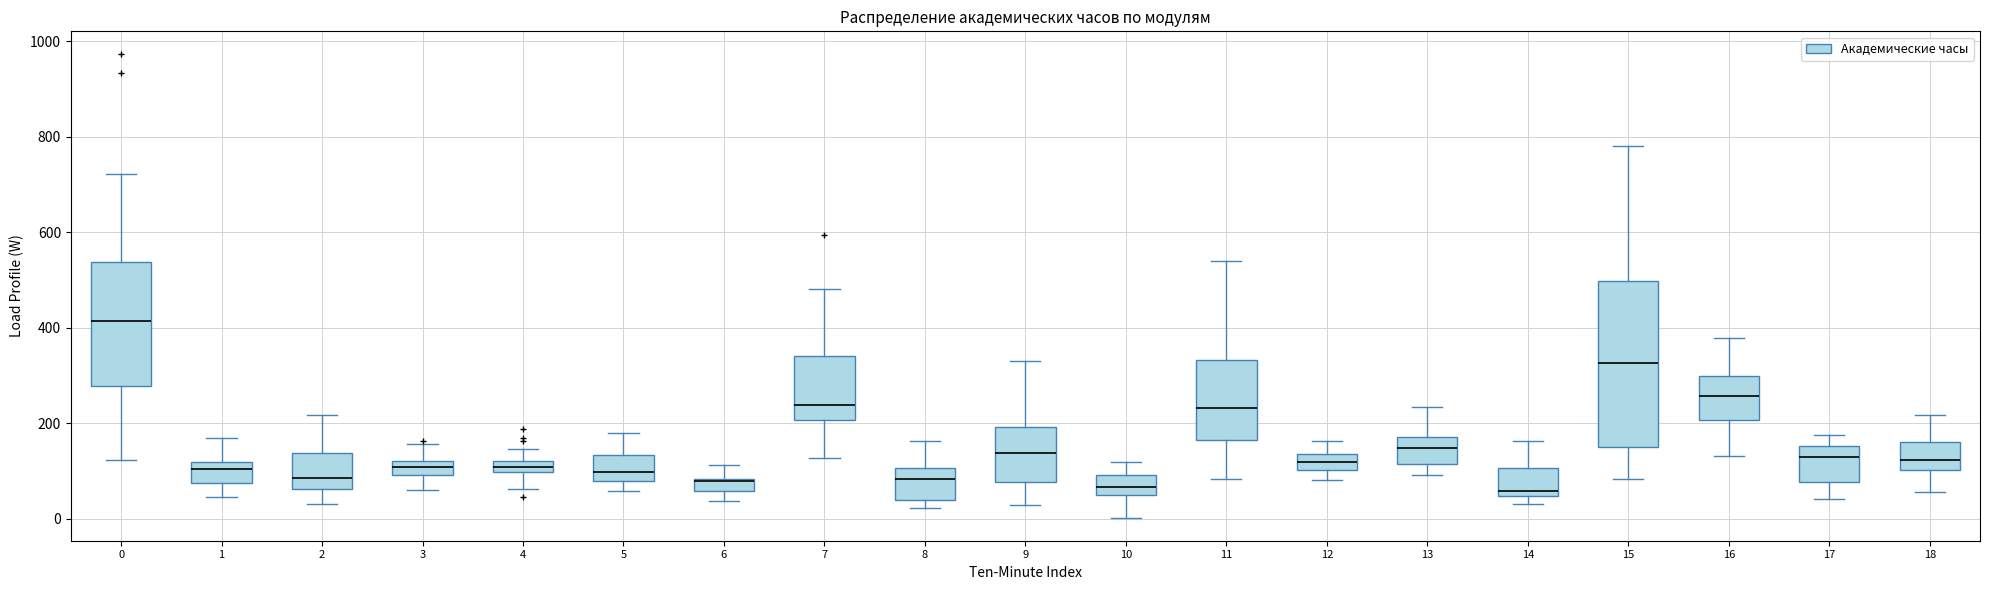

Which box has the highest median line?

0